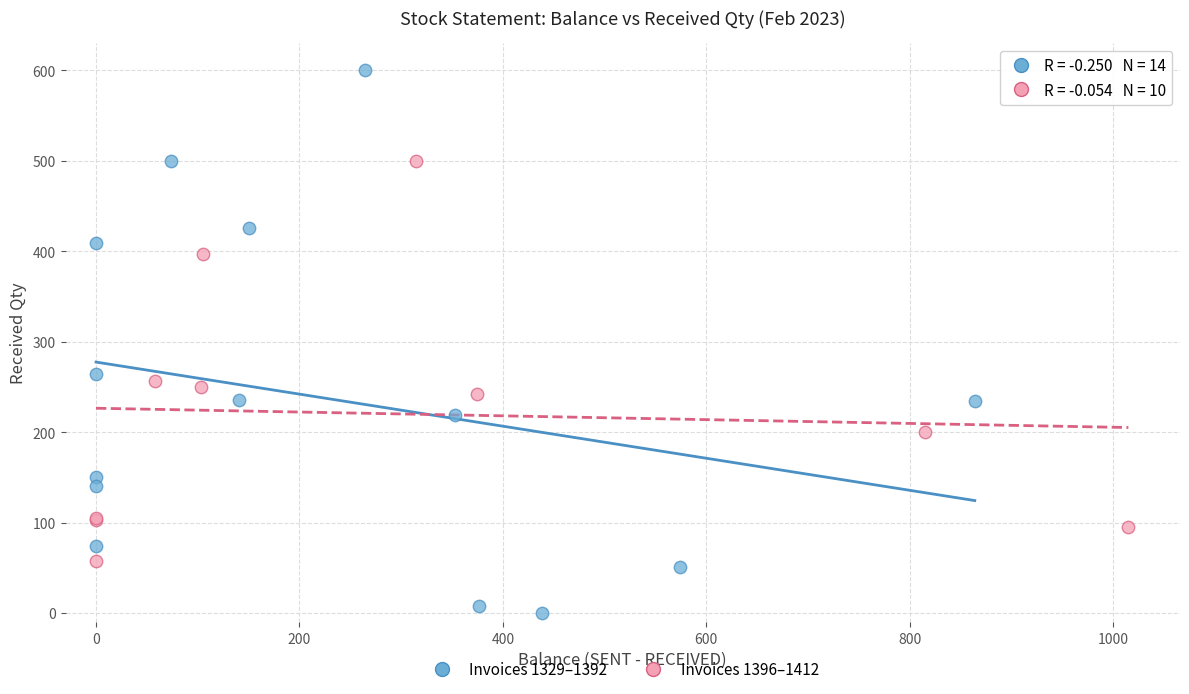

Which series has the widest spread of Y values?

Invoices 1329–1392